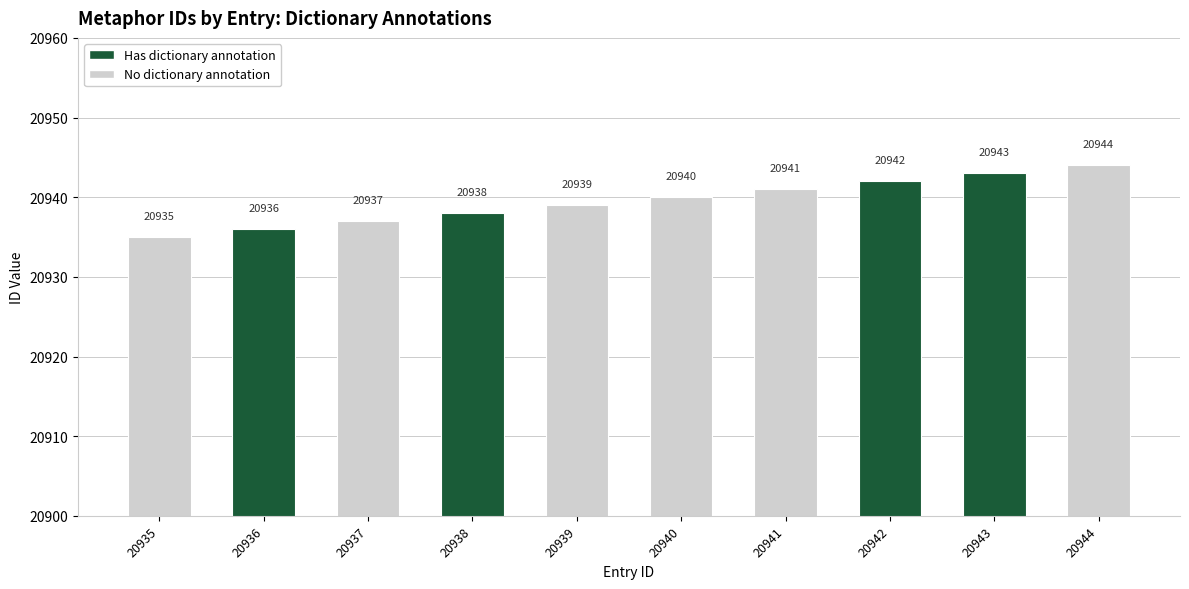

What is the ratio of the value at 20944 to the value at 20935?

1.0